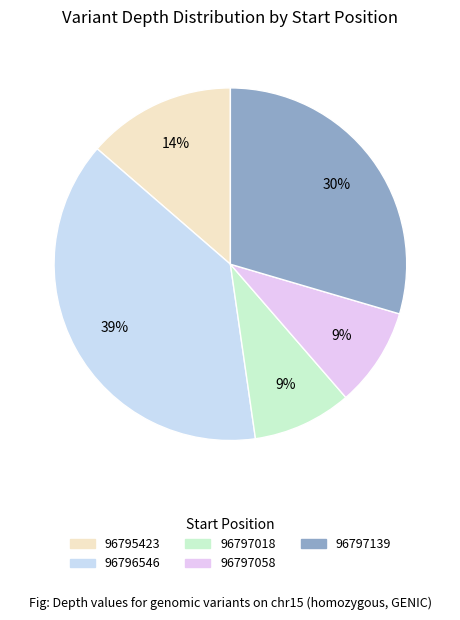

Does any single category account for the majority?

No